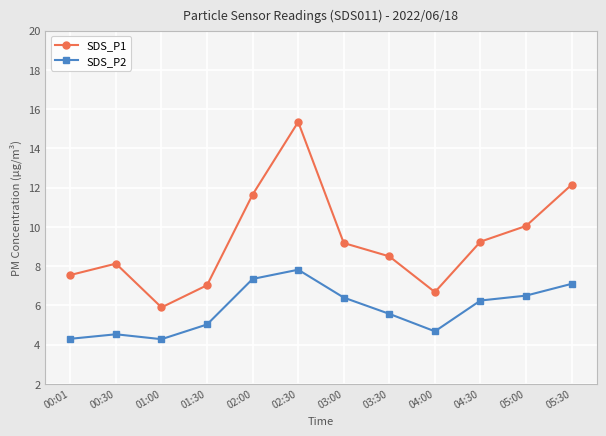

Is it true that SDS_P2 equals 6.4 at 03:00?

True